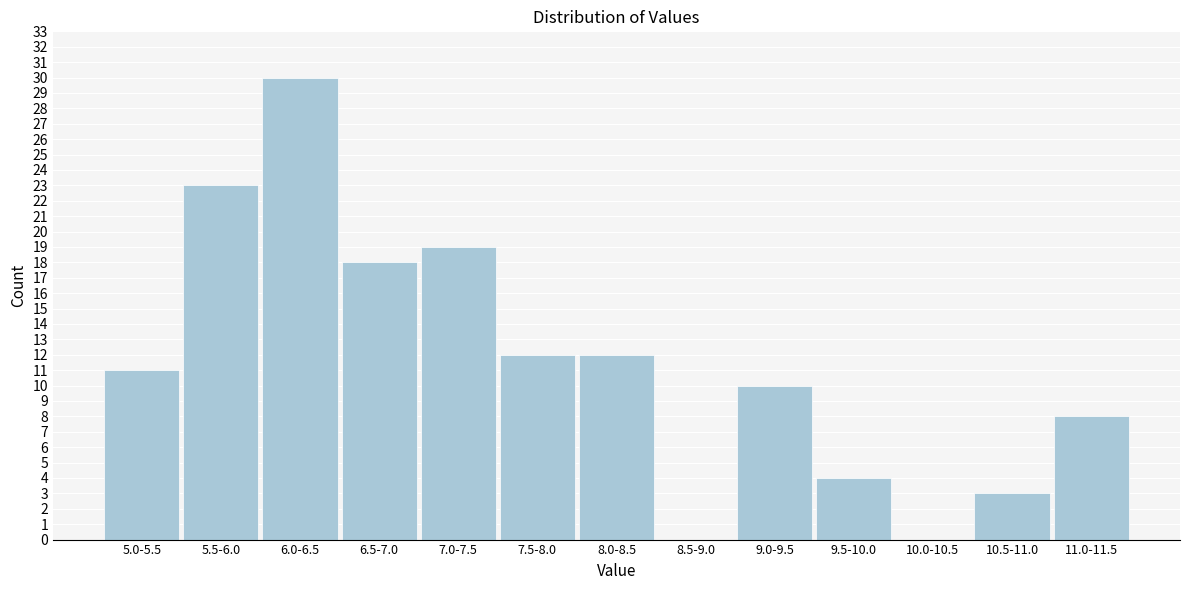

Reading right to left, what are all the values shown in this chart?

11.0-11.5=8	10.5-11.0=3	10.0-10.5=0	9.5-10.0=4	9.0-9.5=10	8.5-9.0=0	8.0-8.5=12	7.5-8.0=12	7.0-7.5=19	6.5-7.0=18	6.0-6.5=30	5.5-6.0=23	5.0-5.5=11